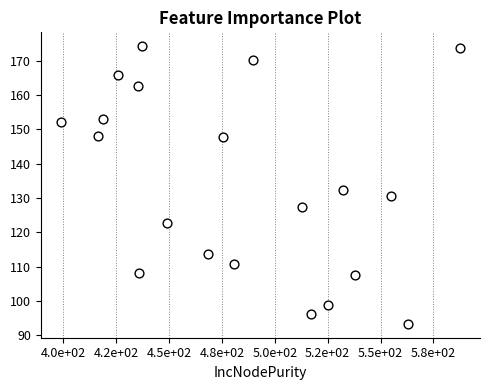

What is the range of X values (max minus min)?

188.7